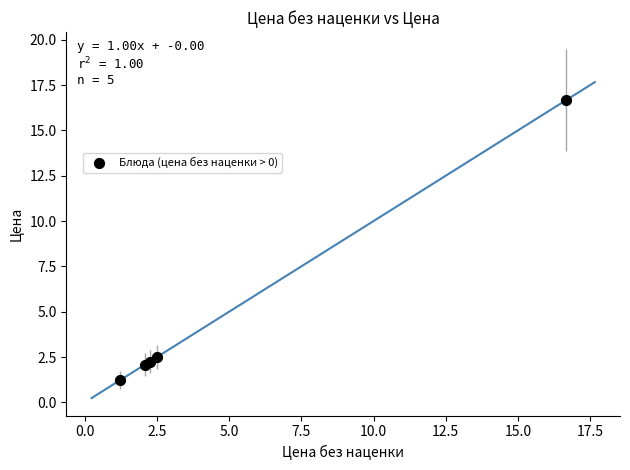

What Y value in the scatter plot is closest to 8?

2.5